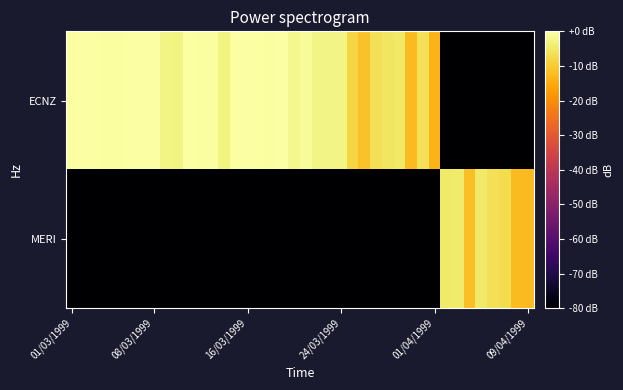

At which category is the sum across all series the highest?

10